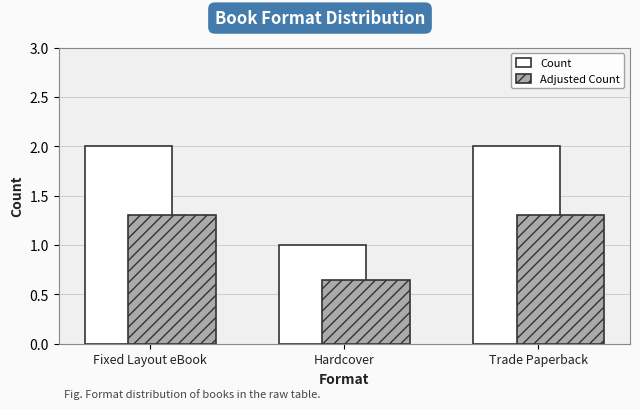

Read the Adjusted Count value at Trade Paperback.

1.3